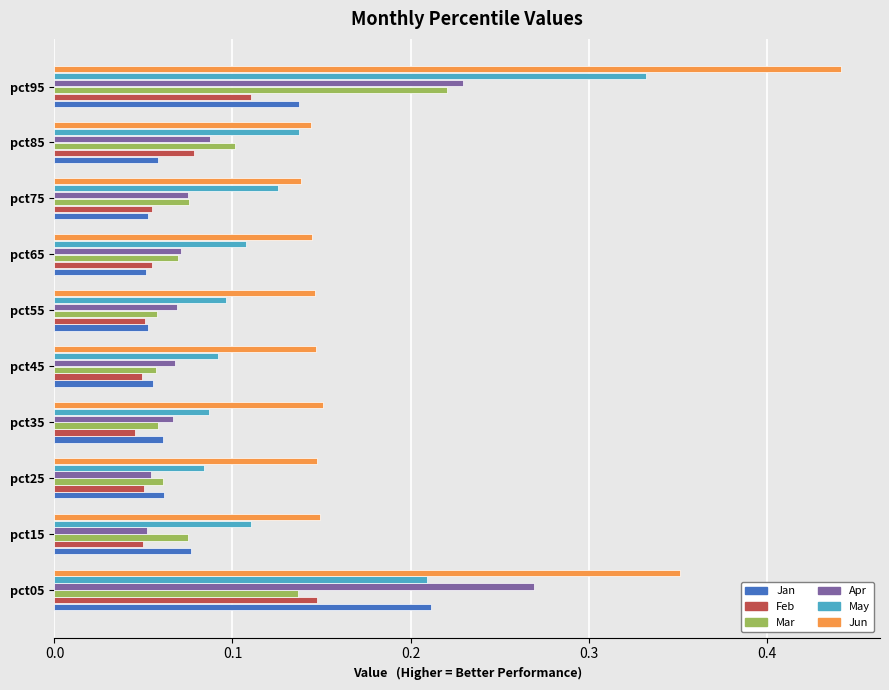

Which category has the highest value across all series?

pct95